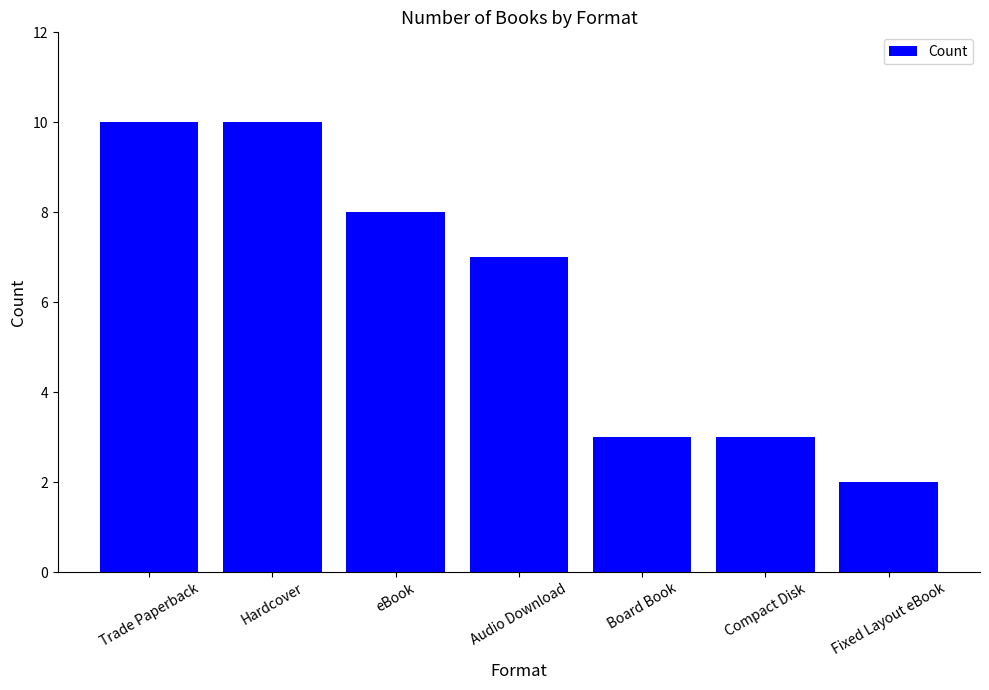

What is the label of the 7th bar from the left?

Fixed Layout eBook